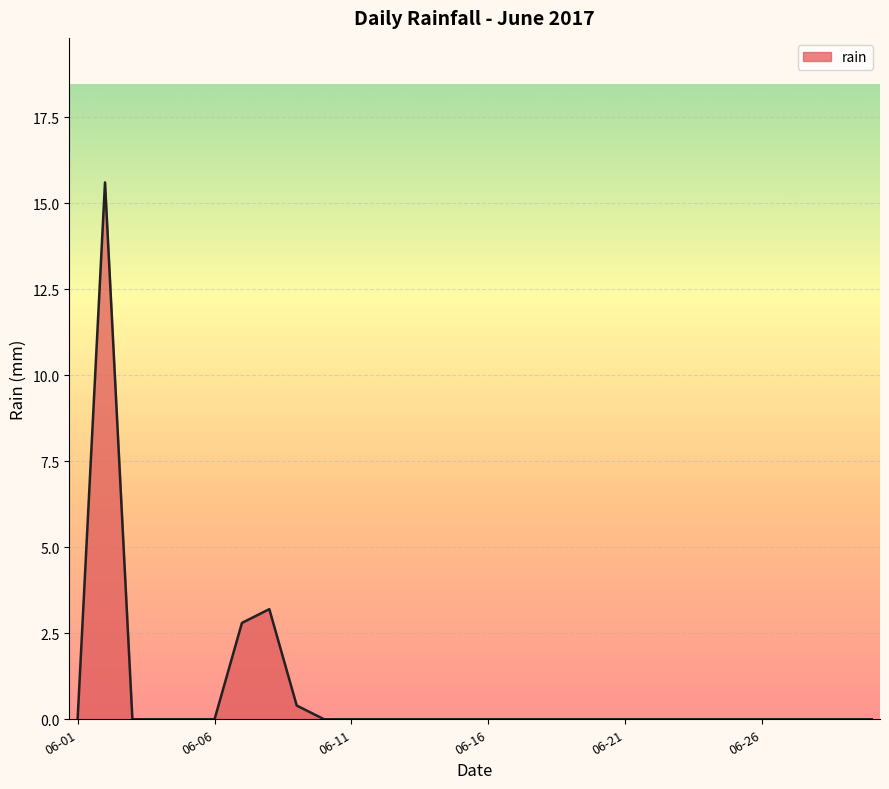

What is the difference between the second highest and minimum values?

3.2